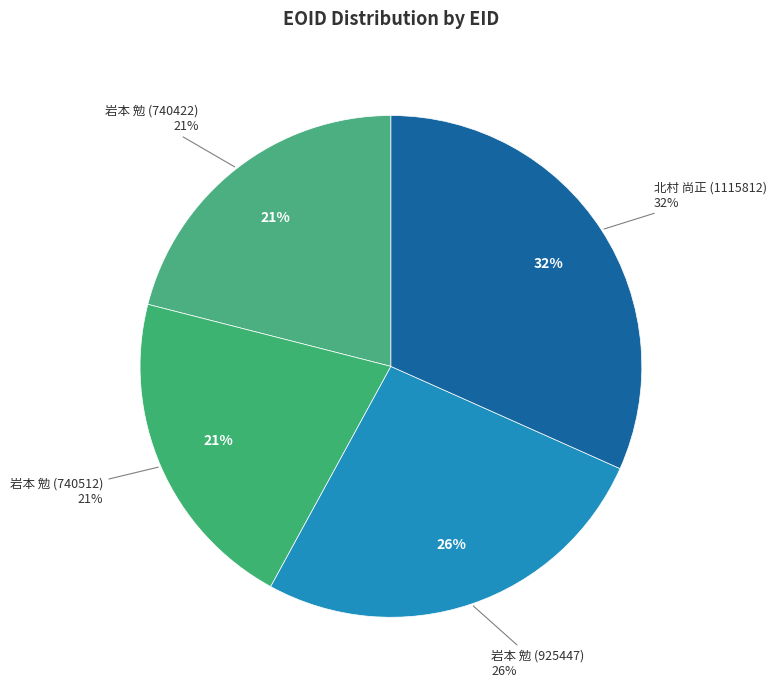

What is the total percentage of 岩本 勉 (740422) and 岩本 勉 (925447)?

47.3%